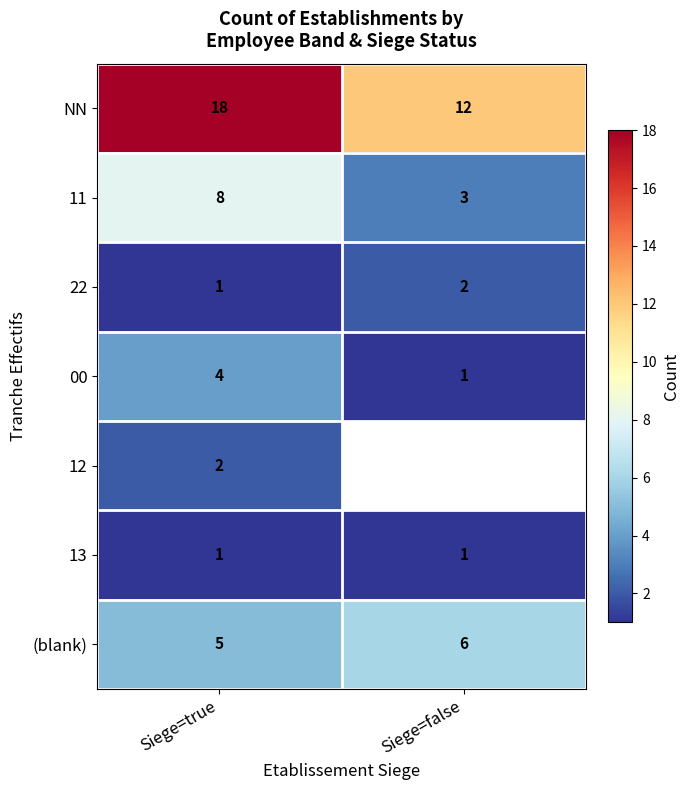

What is the sum of all (blank) values?

11